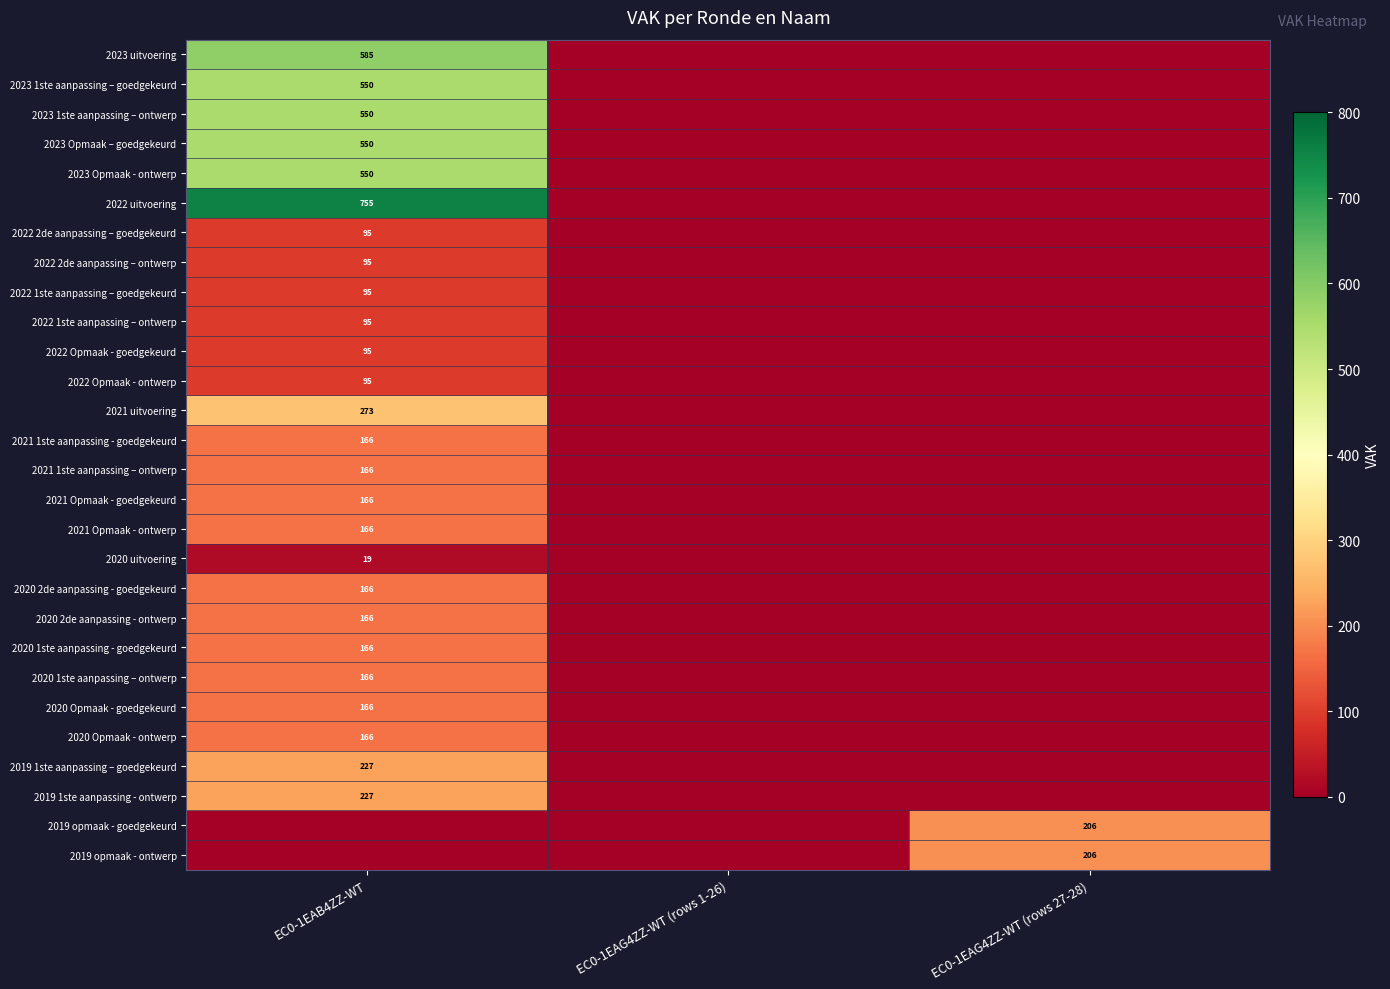

How many positive values does the 2023 uitvoering series have?

1